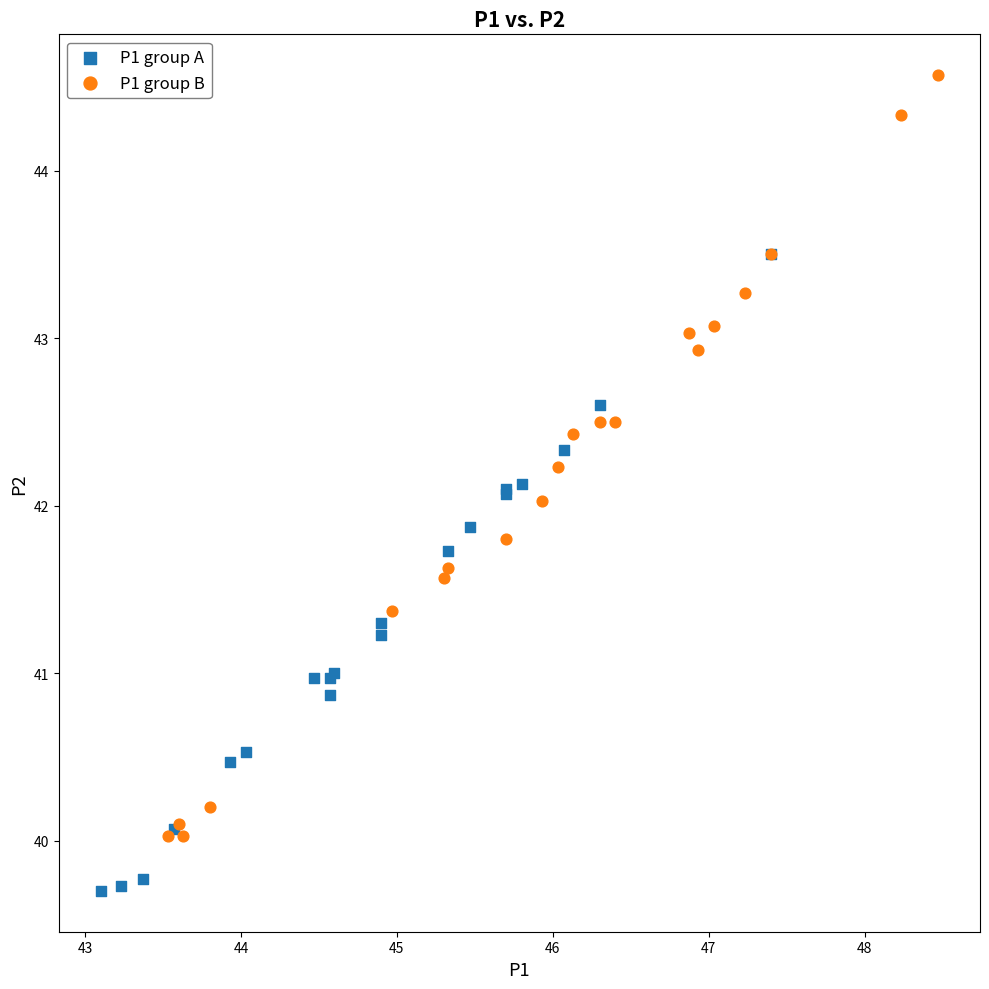

Which series has the largest Y range (max minus min)?

P1 group B